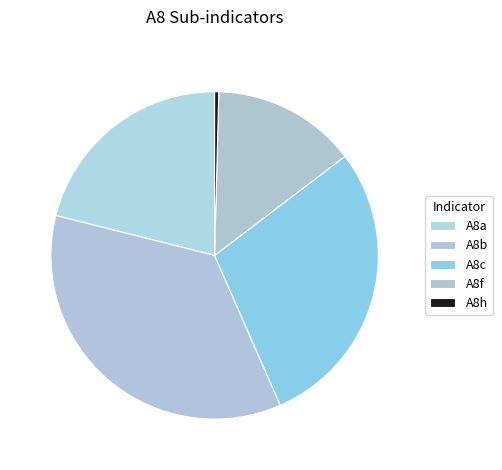

How many slices are in this pie chart?

5